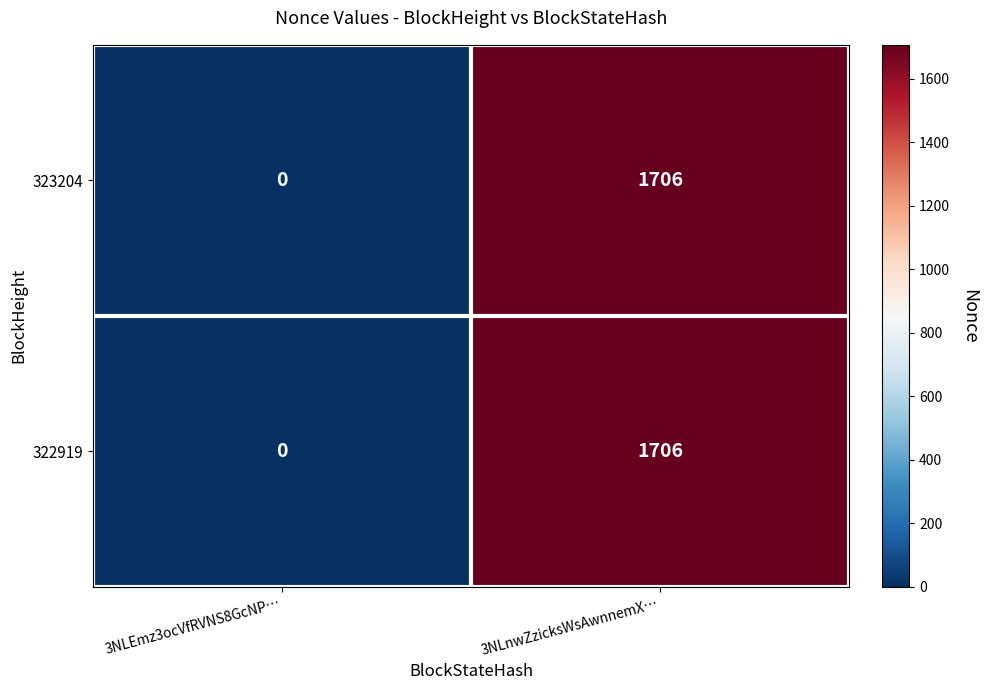

At which label is 322919 closest to 853?

3NLEmz3ocVfRVNS8GcNP…